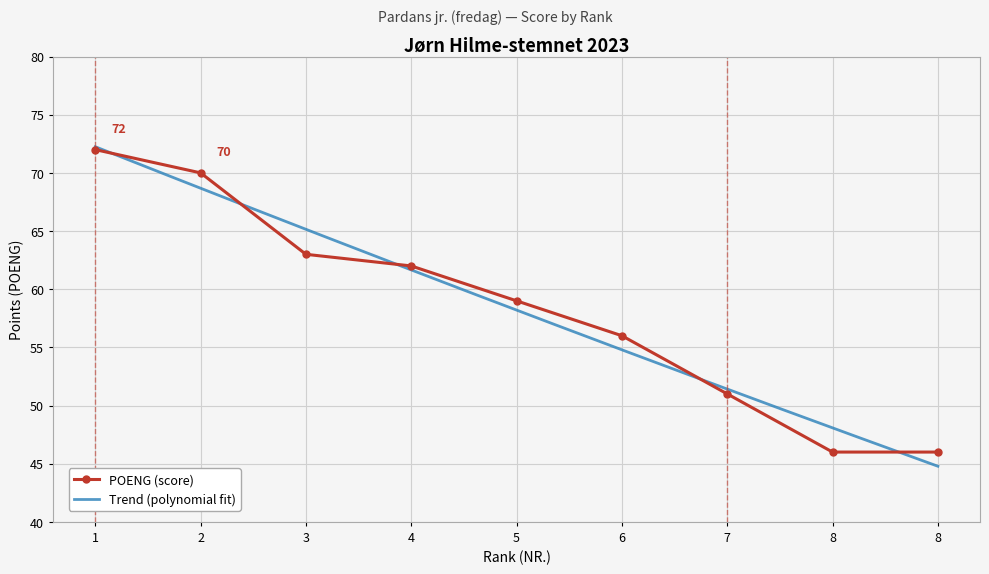

True or false: the data shows 72 at 1.

True